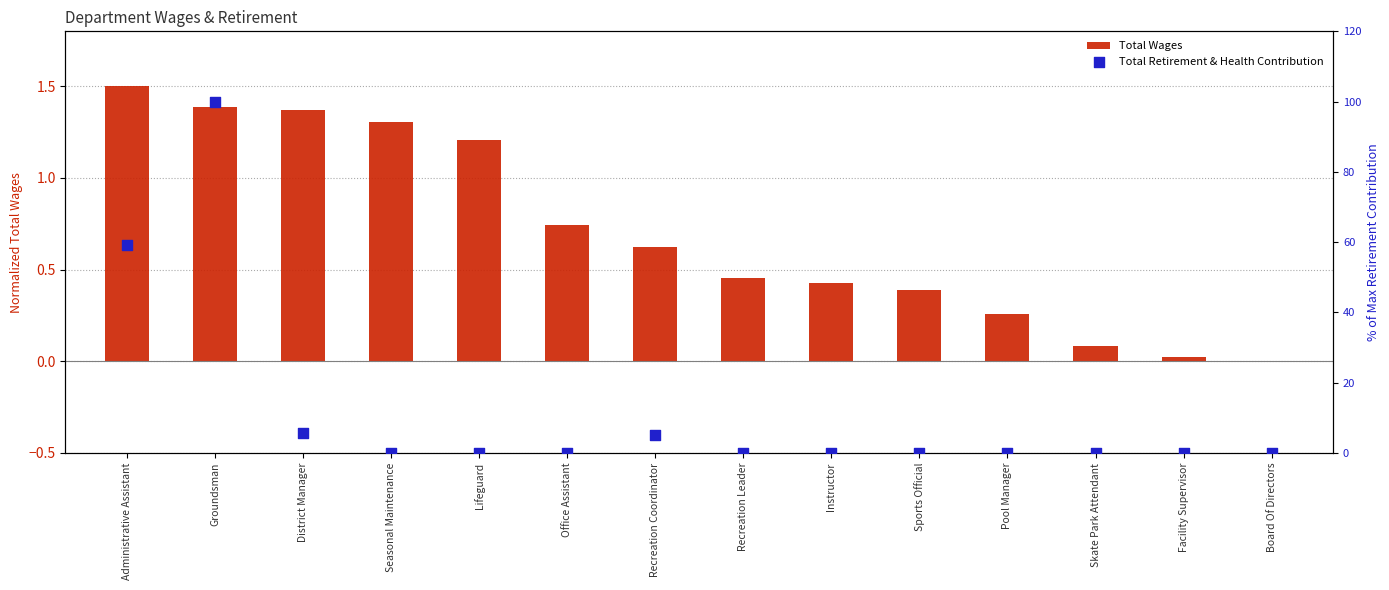

Is the value of Total Wages at Facility Supervisor greater than the value of Total Retirement & Health Contribution at Recreation Coordinator?

No